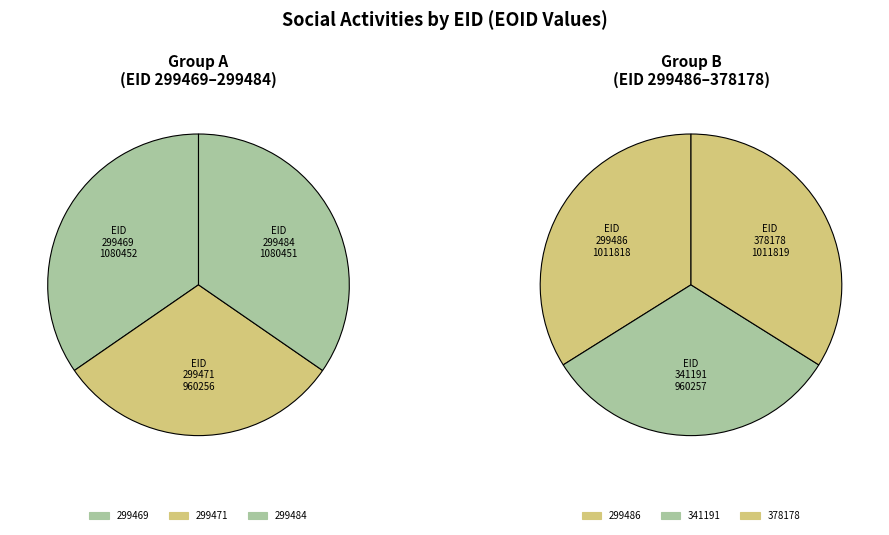

Rank the categories by value from highest to lowest.

299469, 299484, 378178, 299486, 341191, 299471